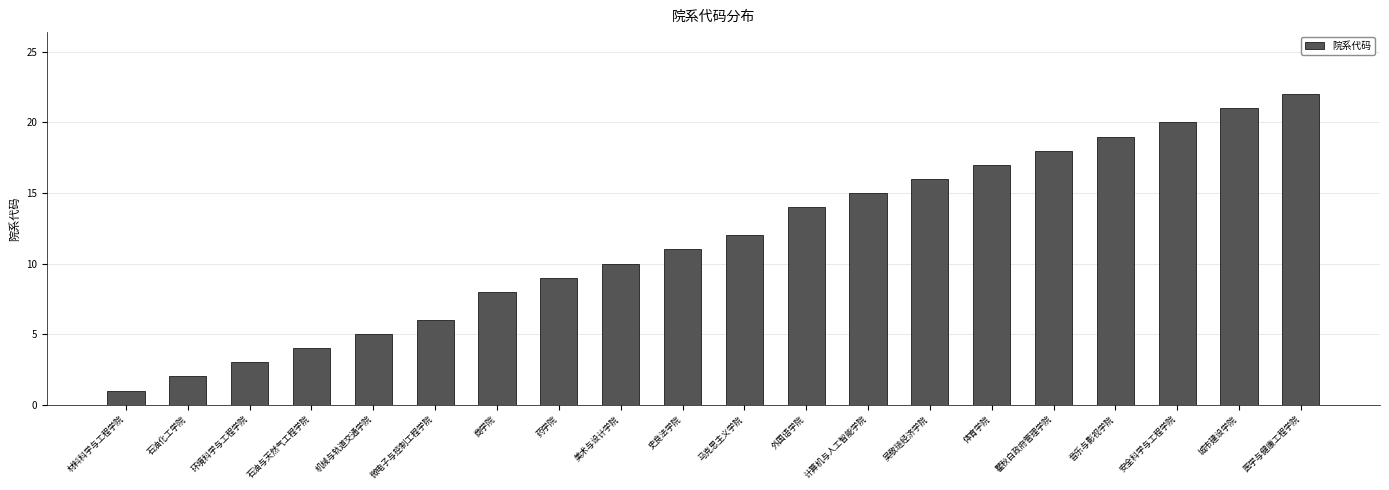

Reading right to left, extract all data points from this chart.

医学与健康工程学院=22	城市建设学院=21	安全科学与工程学院=20	音乐与影视学院=19	瞿秋白政府管理学院=18	体育学院=17	吴敬琏经济学院=16	计算机与人工智能学院=15	外国语学院=14	马克思主义学院=12	史良法学院=11	美术与设计学院=10	药学院=9	商学院=8	微电子与控制工程学院=6	机械与轨道交通学院=5	石油与天然气工程学院=4	环境科学与工程学院=3	石油化工学院=2	材料科学与工程学院=1